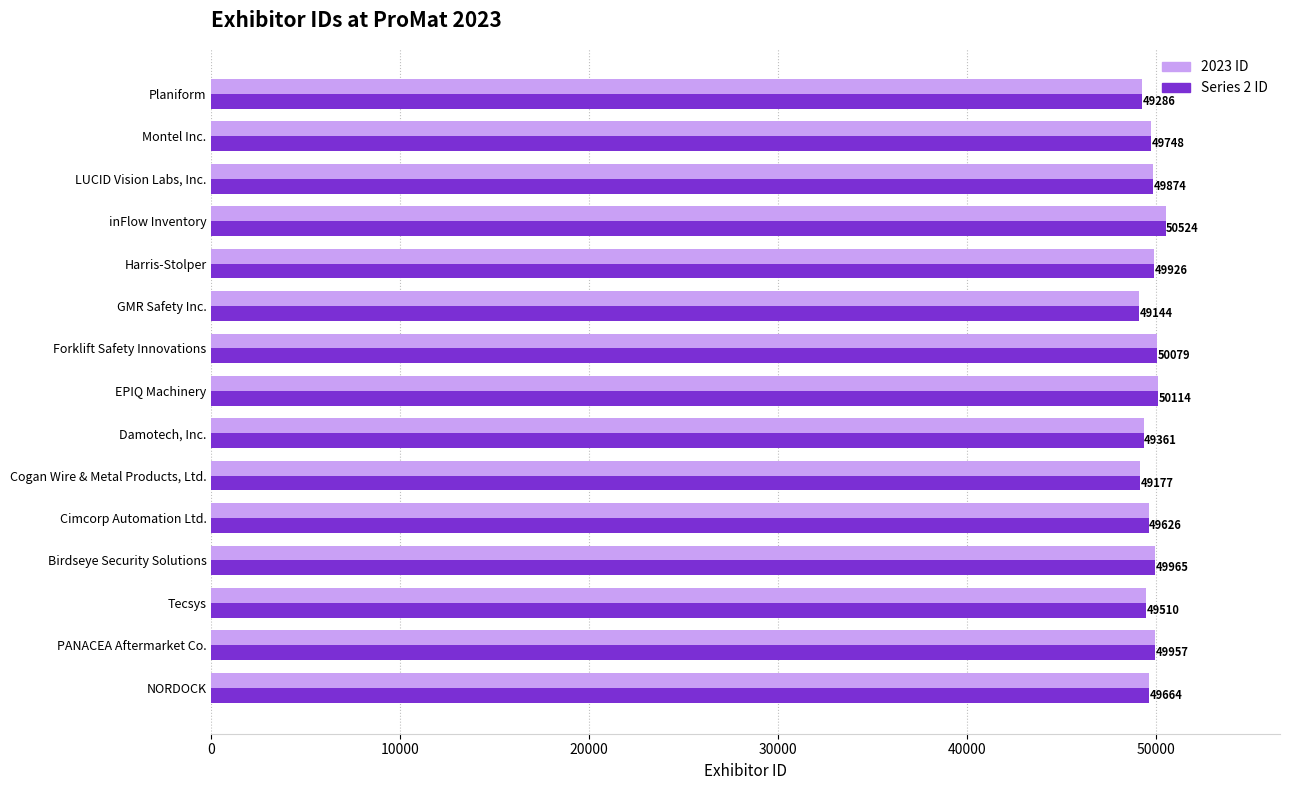

At which category is the sum across all series the highest?

inFlow Inventory